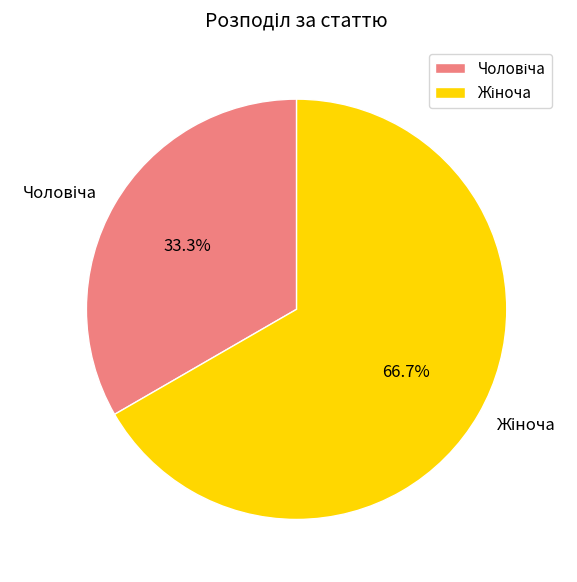

Count the number of slices in the pie.

2